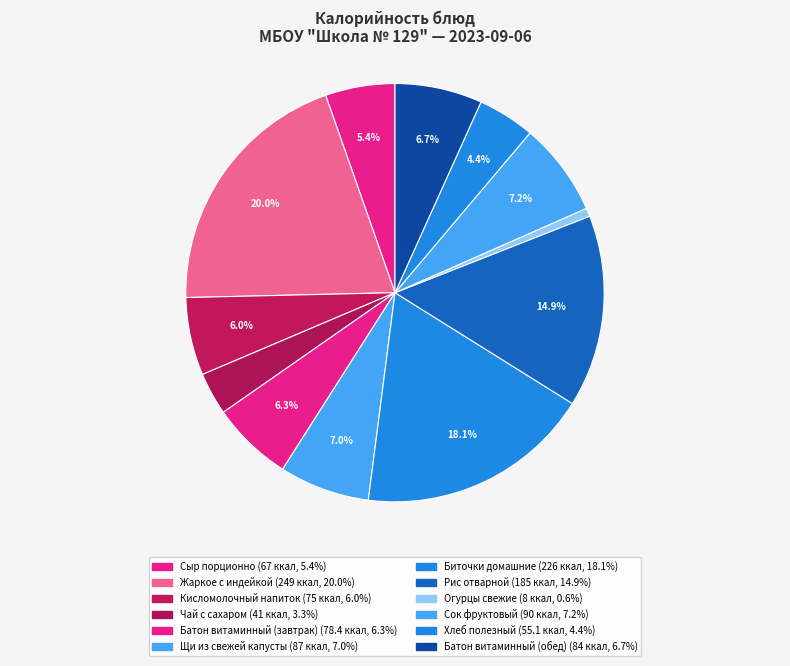

To the nearest percent, what percentage of the pie is Щи из свежей капусты?

7%